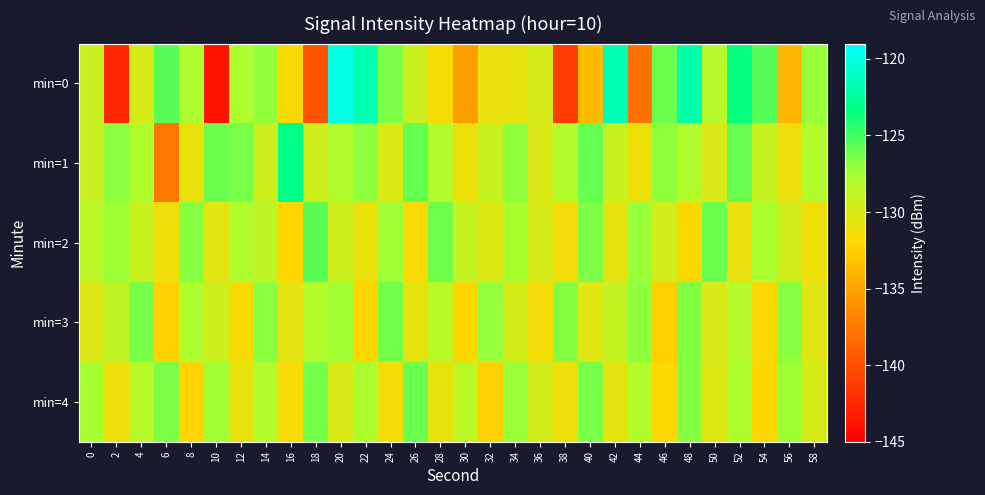

Reading right to left, list all the values displayed in this chart.

min=0: 58=-127.2	56=-133.9	54=-125.5	52=-123.5	50=-128.2	48=-121.9	46=-126.1	44=-137.8	42=-121.6	40=-133.6	38=-141.1	36=-129.9	34=-130.8	32=-131.0	30=-135.3	28=-131.5	26=-129.2	24=-126.5	22=-121.7	20=-119.9	18=-139.8	16=-131.6	14=-127.0	12=-127.7	10=-143.7	8=-127.8	6=-125.5	4=-129.8	2=-142.5	0=-129.1
min=1: 58=-128.0	56=-131.0	54=-129.0	52=-126.0	50=-130.0	48=-128.0	46=-127.0	44=-131.0	42=-129.0	40=-126.0	38=-128.0	36=-130.0	34=-127.0	32=-129.0	30=-131.0	28=-128.0	26=-126.0	24=-130.0	22=-127.0	20=-128.0	18=-129.6	16=-123.2	14=-129.3	12=-126.4	10=-126.1	8=-130.8	6=-137.6	4=-127.9	2=-126.9	0=-129.1
min=2: 58=-131.1	56=-129.6	54=-127.7	52=-130.9	50=-126.1	48=-131.8	46=-129.5	44=-127.2	42=-130.7	40=-126.5	38=-131.3	36=-129.8	34=-127.6	32=-130.1	30=-128.9	28=-126.2	26=-131.5	24=-127.4	22=-130.8	20=-129.3	18=-125.7	16=-132.1	14=-128.6	12=-127.9	10=-130.4	8=-126.8	6=-131.2	4=-129.1	2=-127.3	0=-128.5
min=3: 58=-130.4	56=-126.8	54=-131.7	52=-128.2	50=-130.0	48=-126.6	46=-132.5	44=-127.0	42=-128.8	40=-130.3	38=-126.7	36=-131.4	34=-129.7	32=-127.1	30=-132.0	28=-128.4	26=-130.6	24=-126.3	22=-131.9	20=-127.5	18=-128.1	16=-130.5	14=-126.9	12=-131.6	10=-129.4	8=-127.8	6=-132.3	4=-126.4	2=-128.7	0=-130.2
min=4: 58=-129.8	56=-127.3	54=-132.0	52=-127.9	50=-130.2	48=-126.7	46=-131.8	44=-128.1	42=-130.5	40=-126.4	38=-131.1	36=-129.6	34=-127.2	32=-132.4	30=-128.5	28=-130.7	26=-126.1	24=-131.3	22=-127.8	20=-129.9	18=-126.3	16=-131.5	14=-128.0	12=-130.8	10=-127.4	8=-132.2	6=-126.5	4=-128.3	2=-131.0	0=-127.6